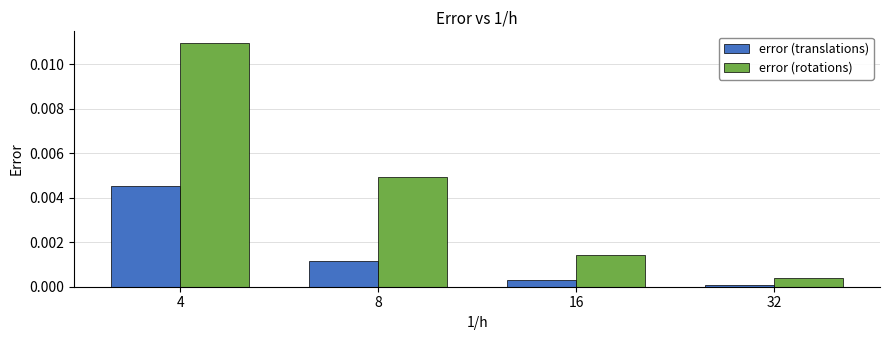

At how many categories does at least one series exceed 0?

4